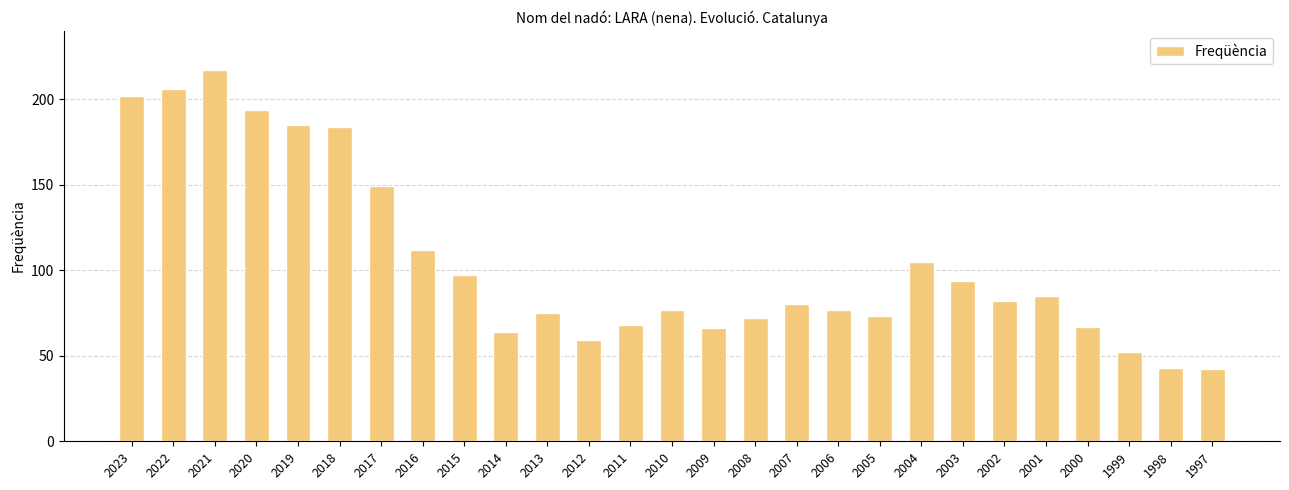

Which has a higher value, 2007 or 2013?

2007